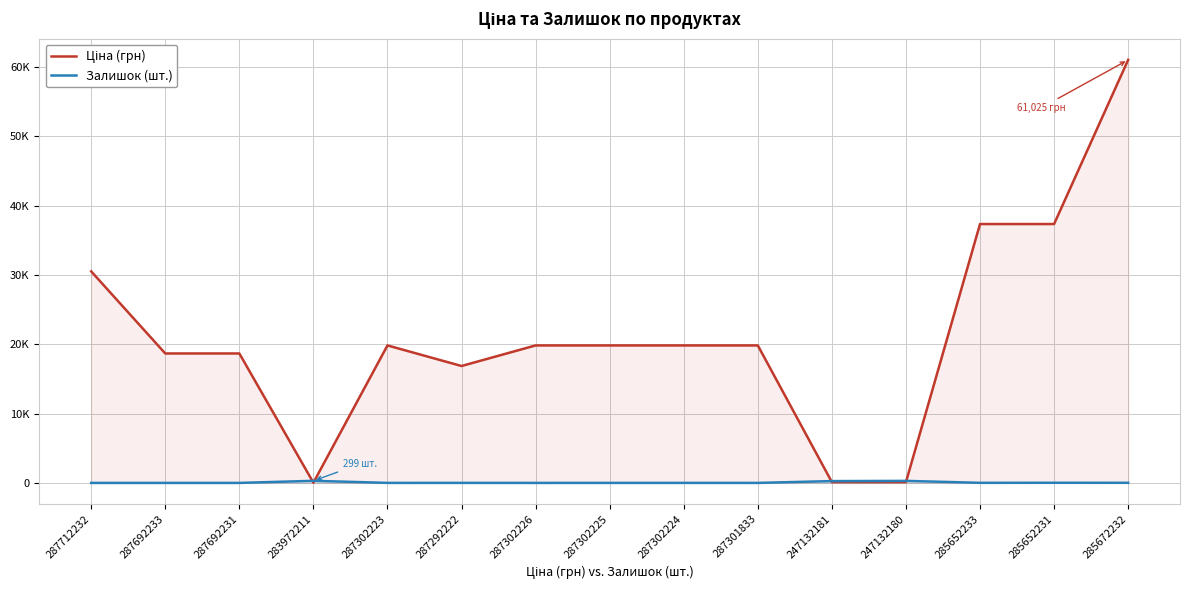

What is the difference between the Залишок (шт.) values at 287302225 and 283972211?

297.0